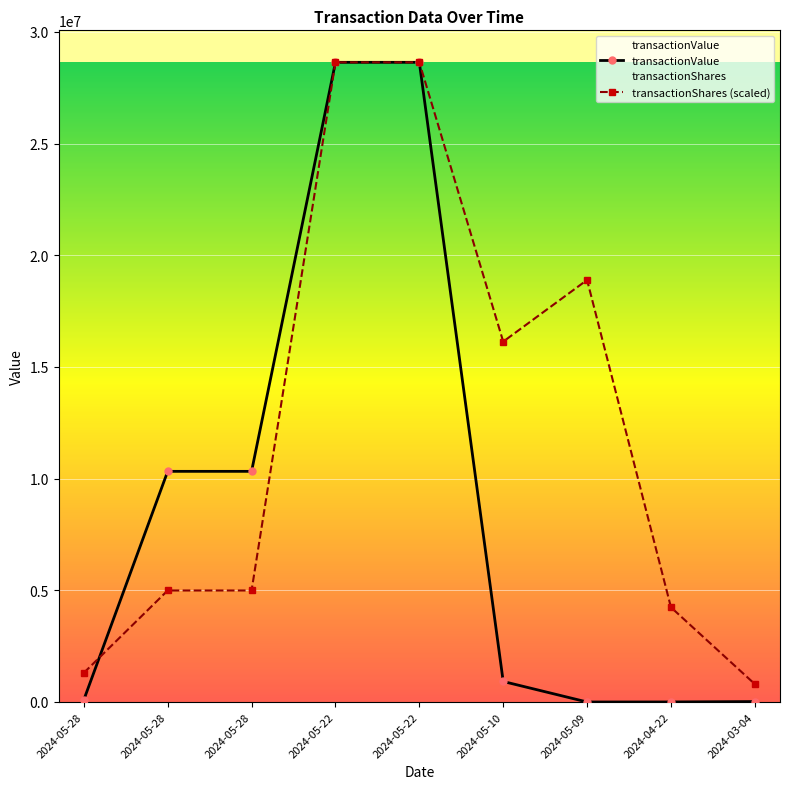

The transactionShares (scaled) series shows 19381891.0 at 2024-05-22. True or false?

False